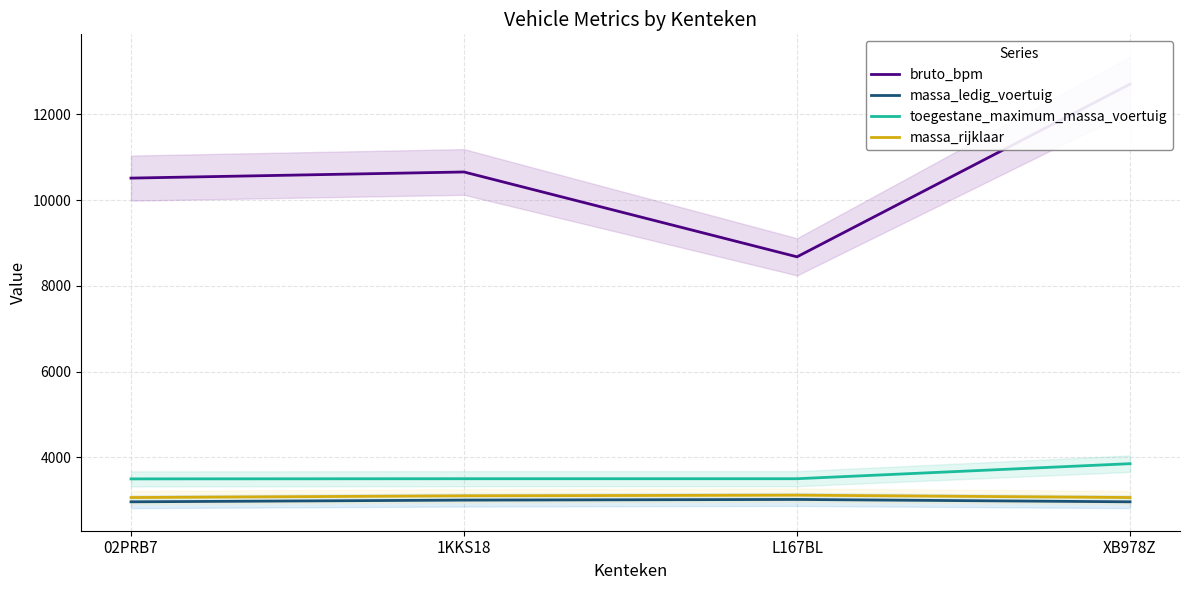

Is the value of massa_rijklaar at XB978Z greater than the value of toegestane_maximum_massa_voertuig at L167BL?

No